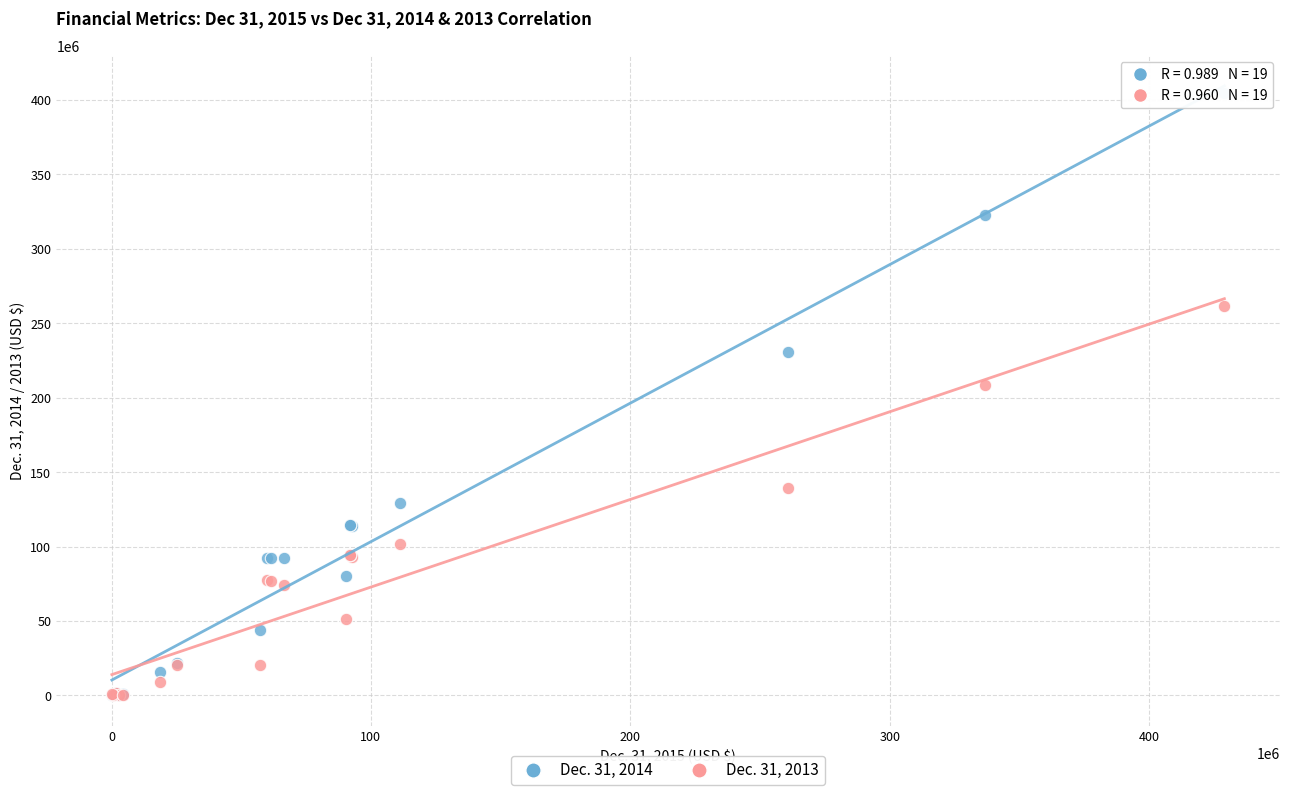

Across all series, what Y value is closest to 202282606?

208614041